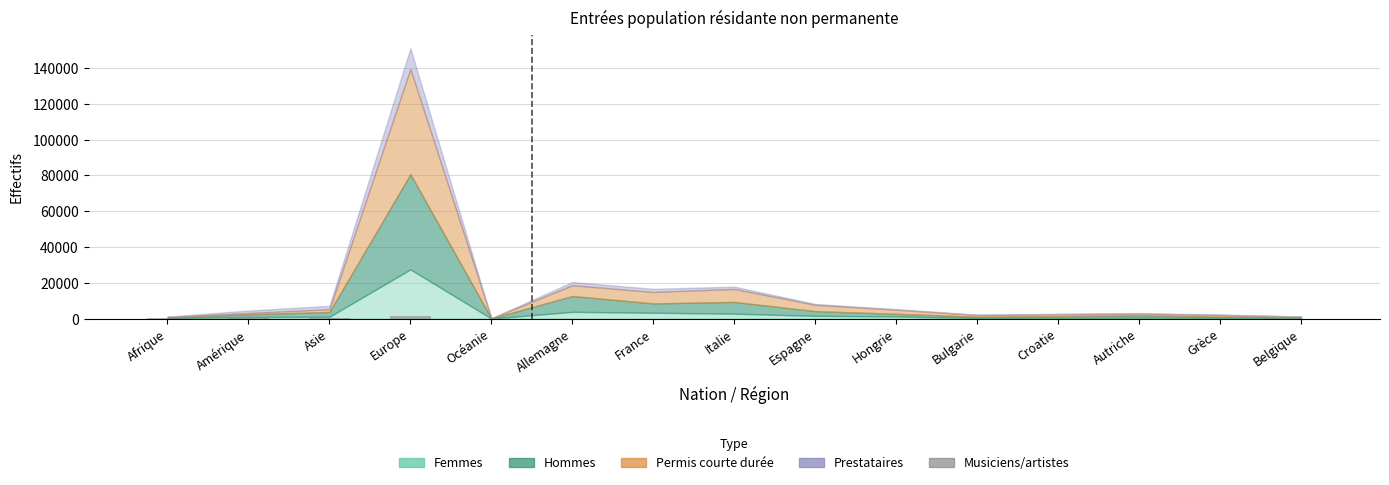

What is the change in value from Afrique to Asie?

+95